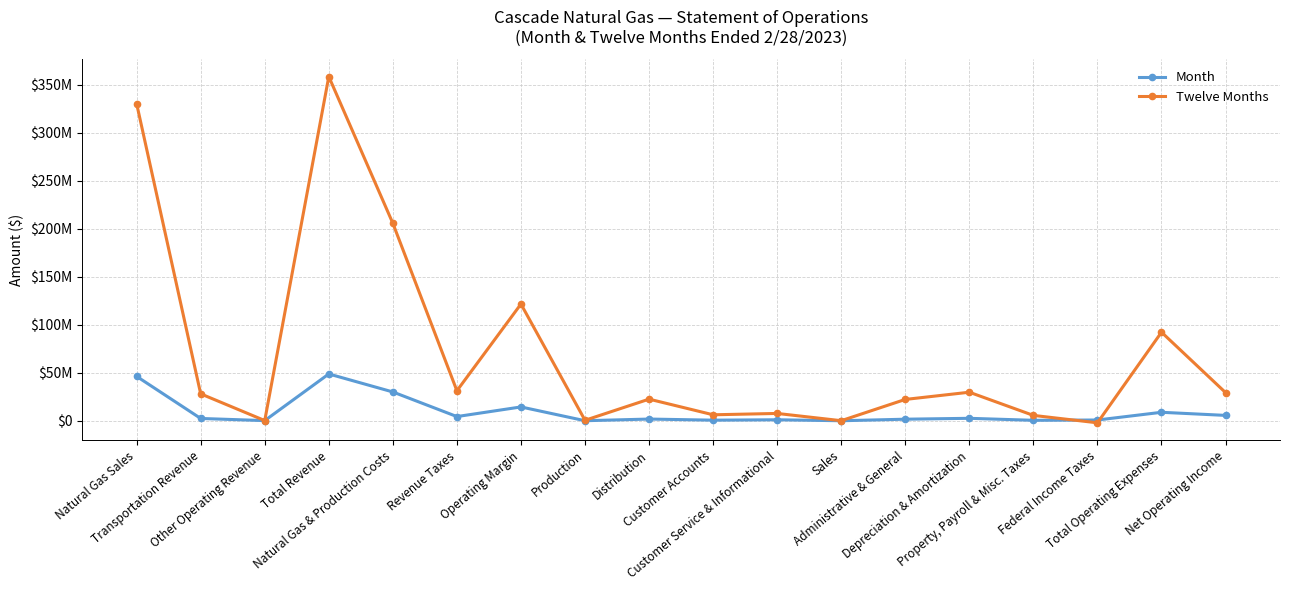

The Month series shows 44847584 at Natural Gas & Production Costs. True or false?

False